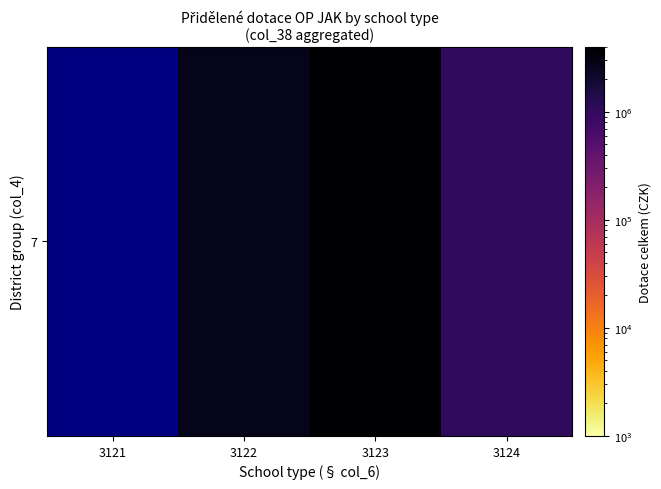

The value at 3124 is 1037706.0. True or false?

True